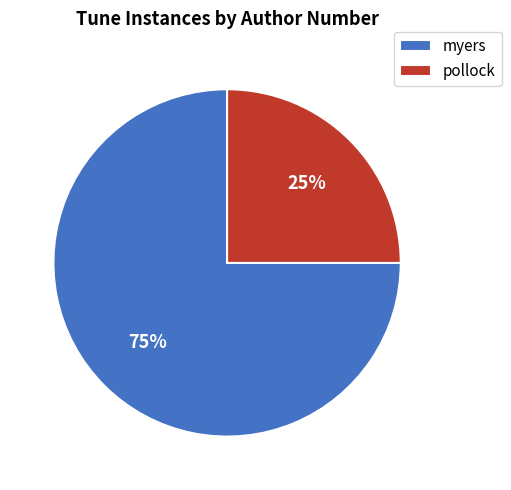

To the nearest percent, what is the average slice percentage?

50%